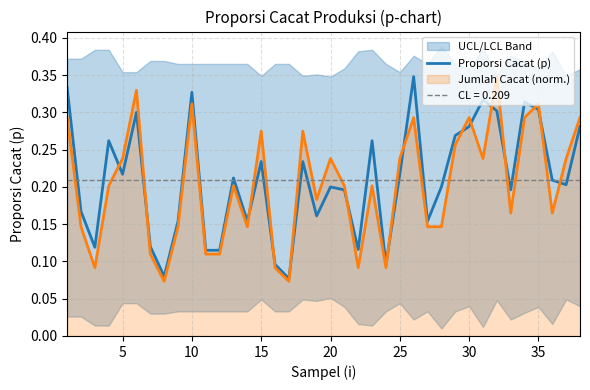

True or false: the data shows 0.5 at 10.

False